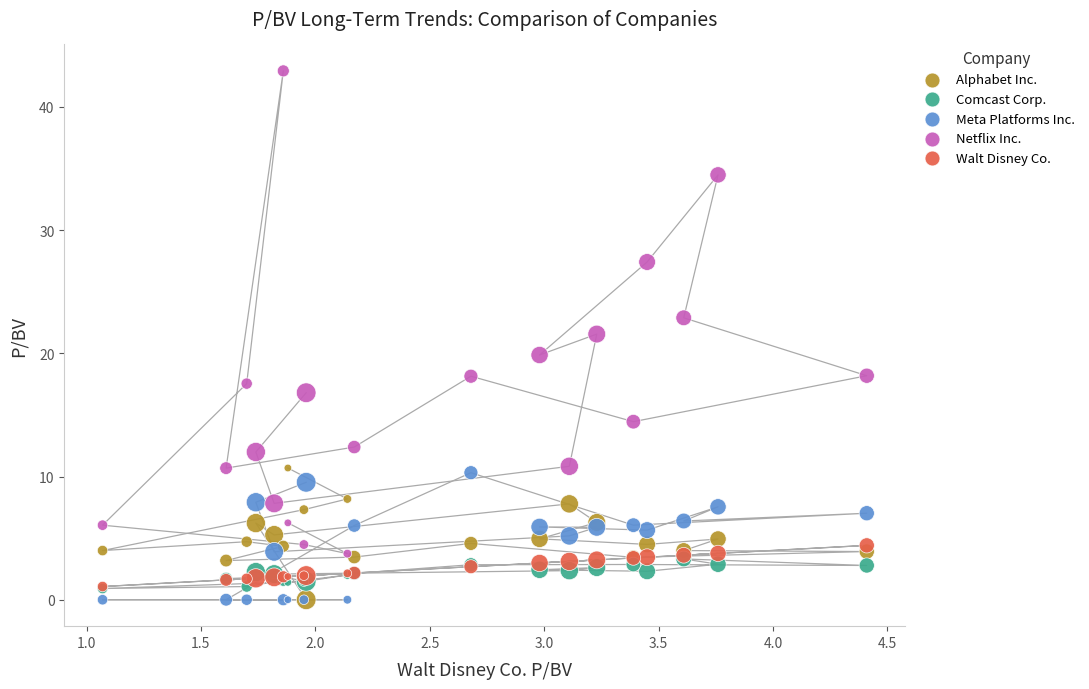

Across all series, what Y value is closest to 21?

21.6